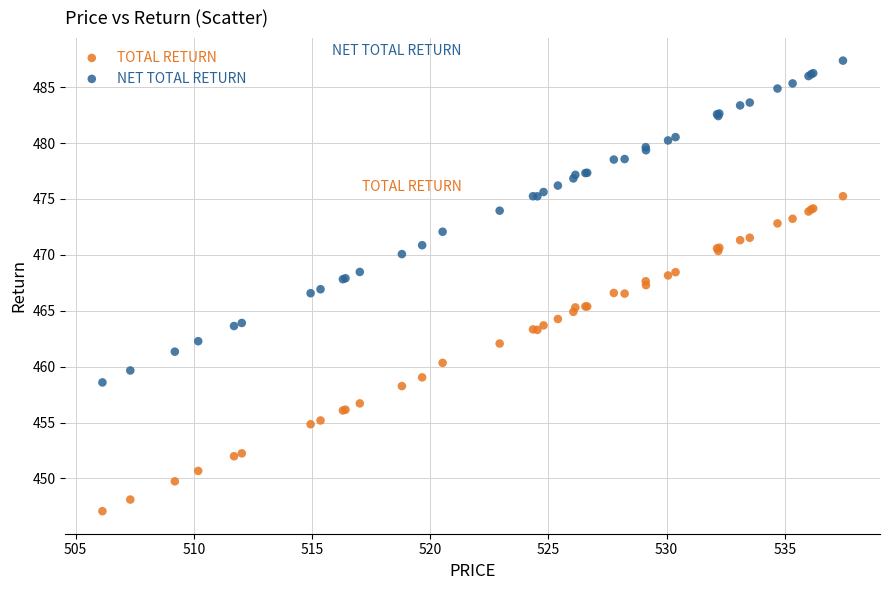

Which series reaches the maximum Y coordinate?

NET TOTAL RETURN